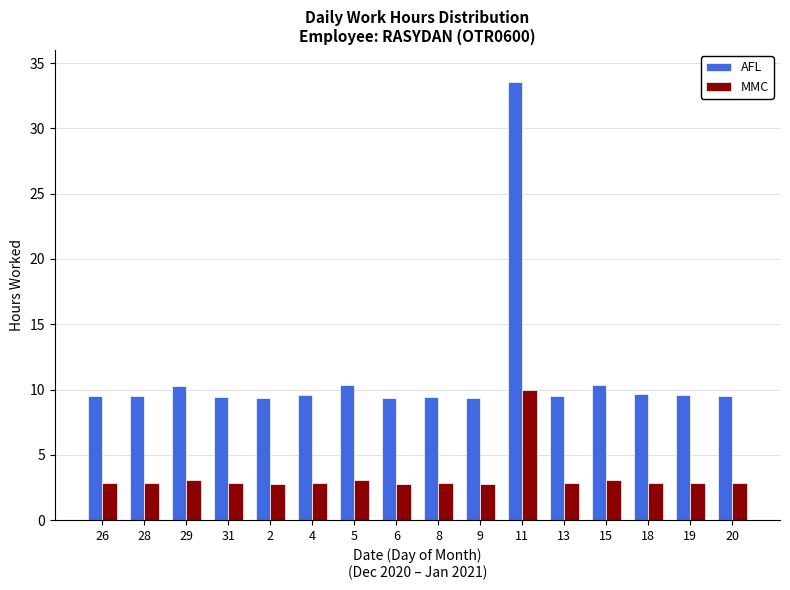

At which category does the chart reach its peak across all series?

11